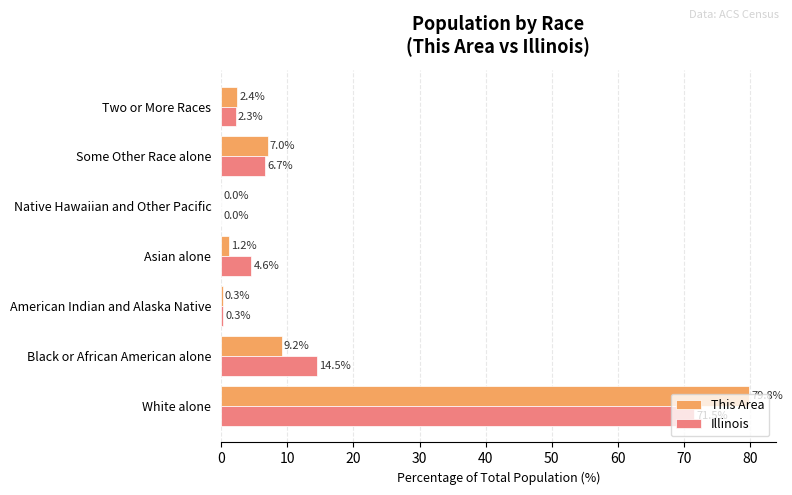

What is the greatest value displayed?

79.8